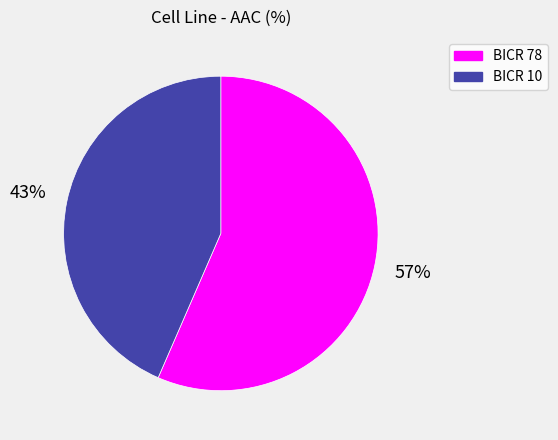

Which has a higher value, BICR 78 or BICR 10?

BICR 78